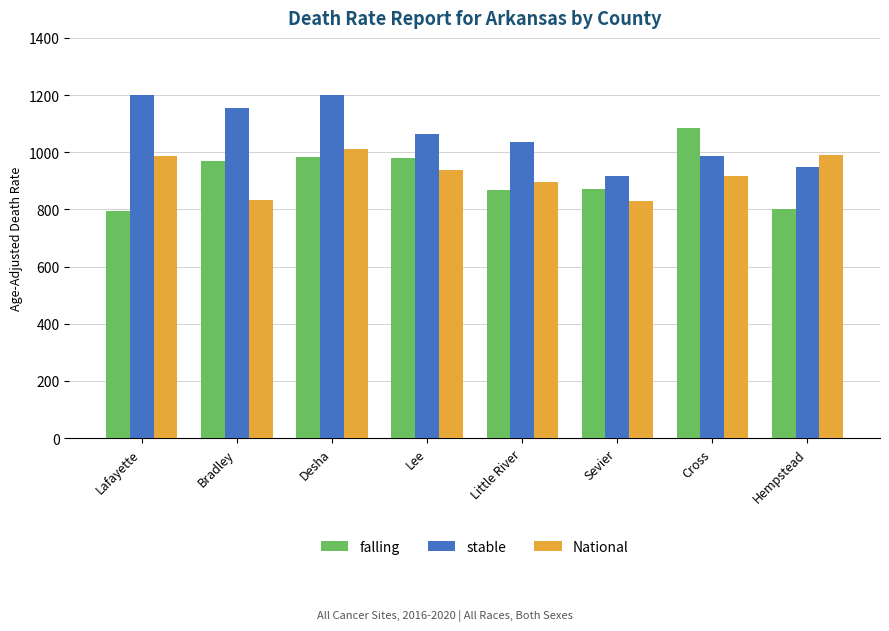

What is the total value across all series at Bradley?

2957.6